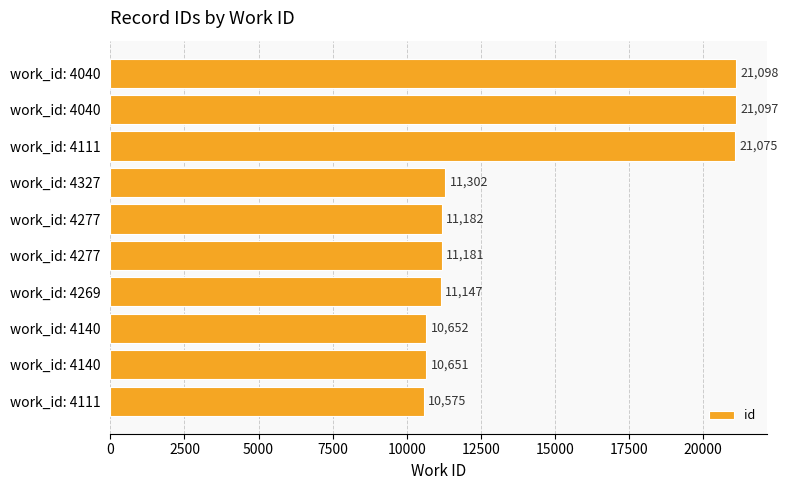

How many bars are there in total?

10